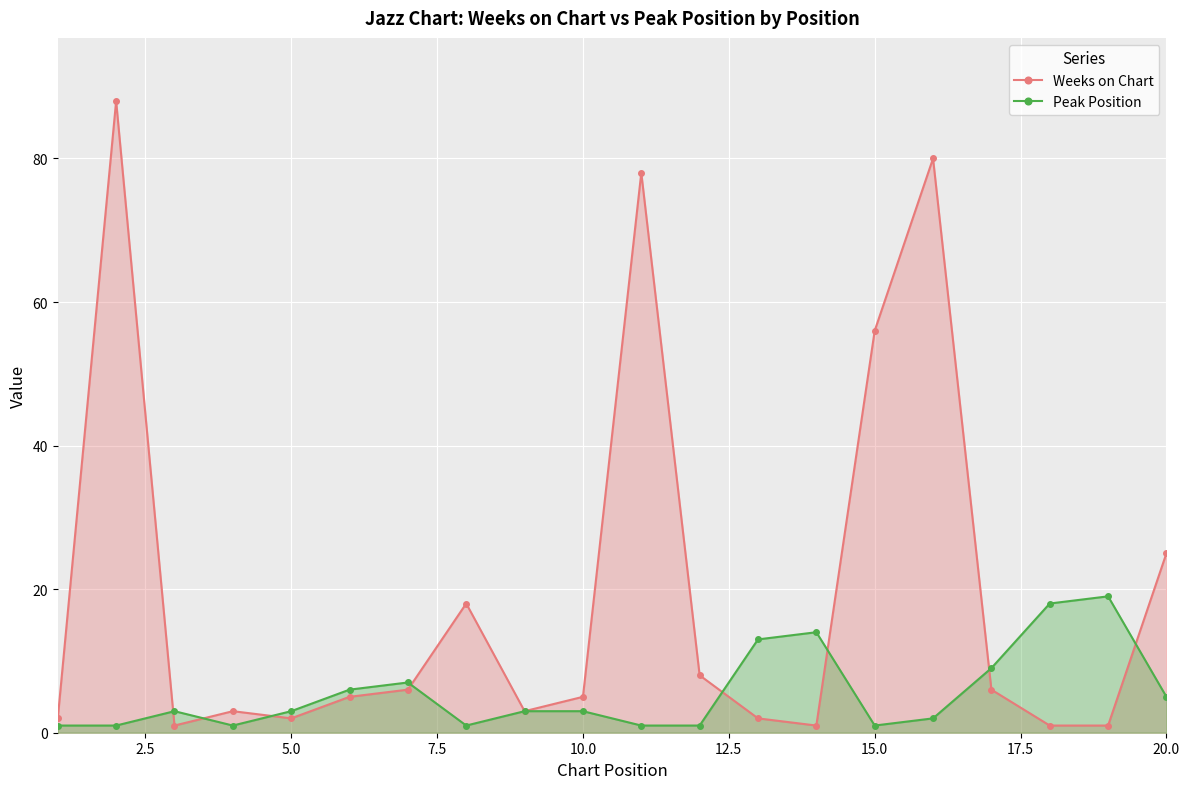

What is the maximum value for Weeks on Chart?

88